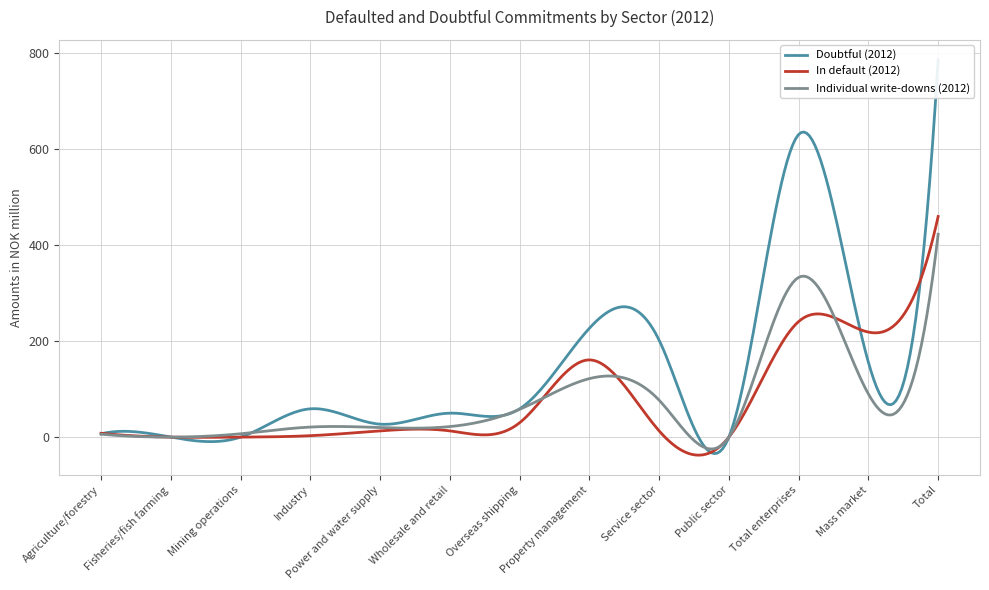

What is the spread (max minus min) of values at Industry?

56